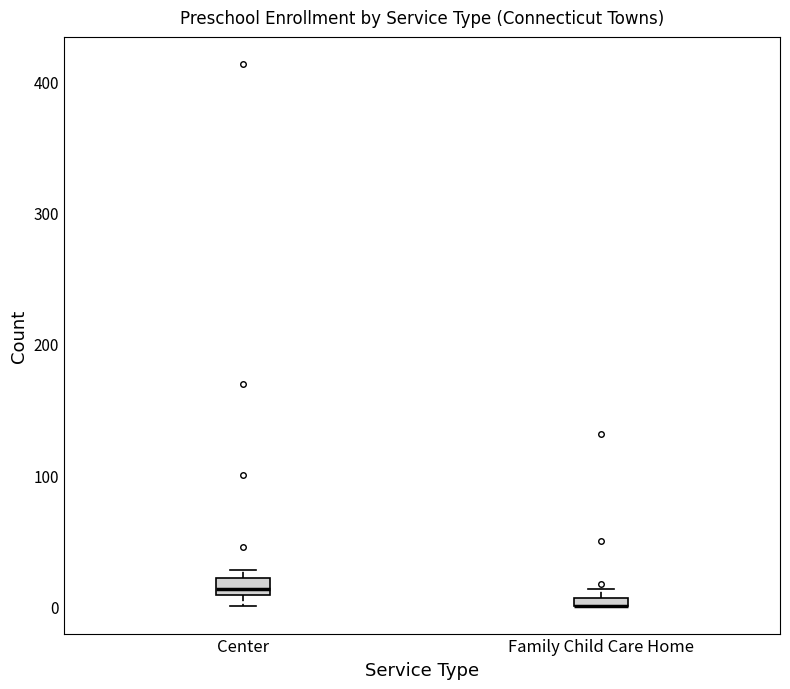

Where is the lower edge of the box for Center on the y-axis? The values are not printed on the chart, so give them approximately, as read against the axis.

10